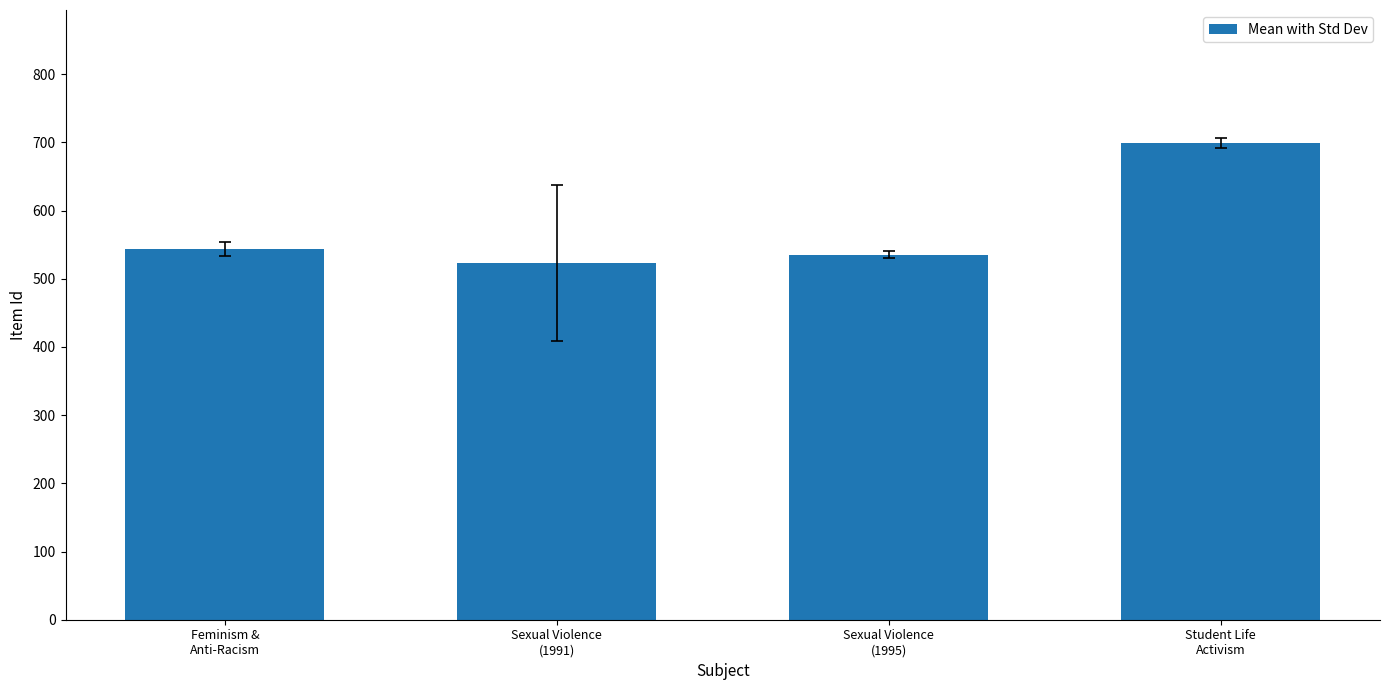

How many data points does each series have?

4